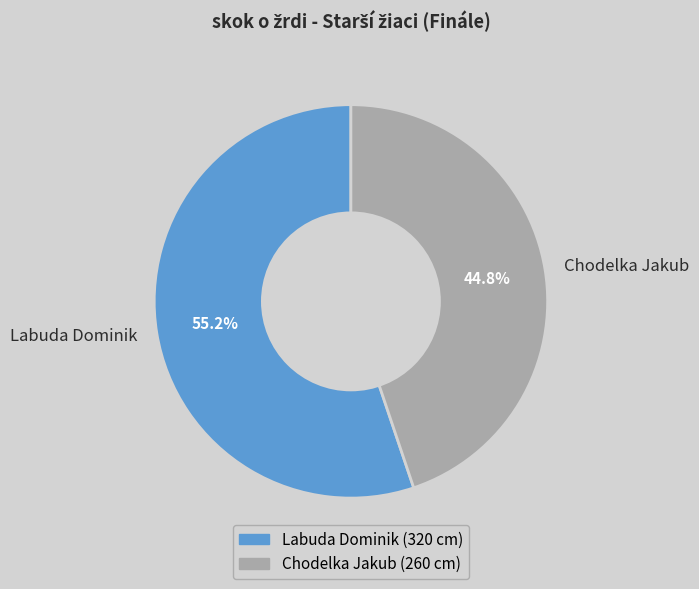

Do Labuda Dominik and Chodelka Jakub together represent more than half of the pie?

Yes